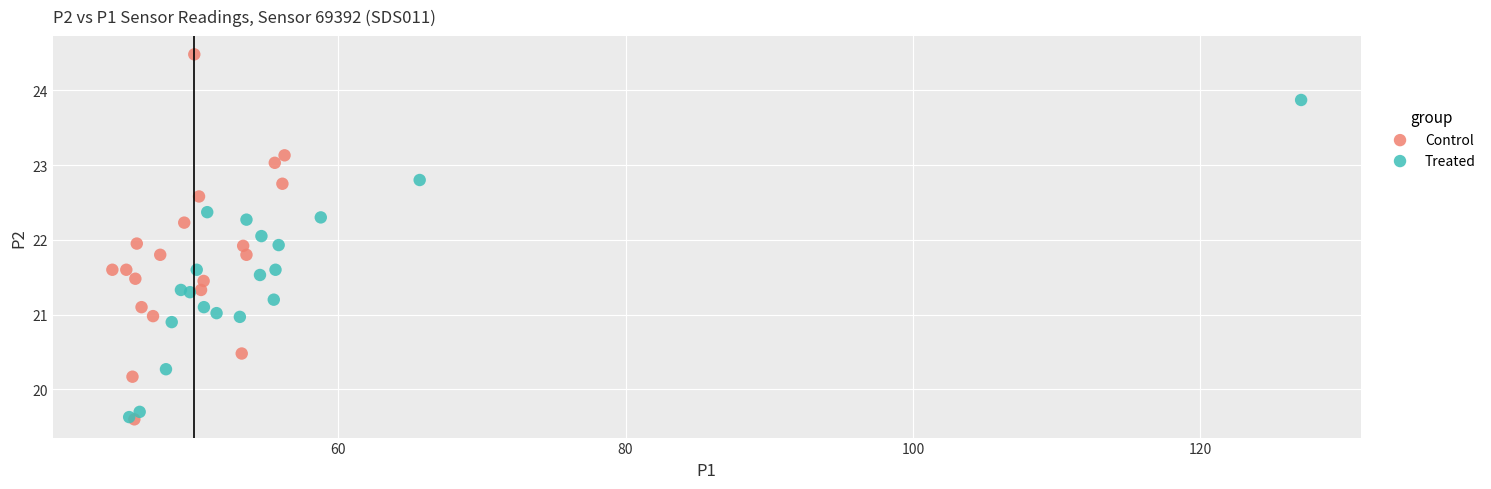

Which series has the widest spread of Y values?

Control